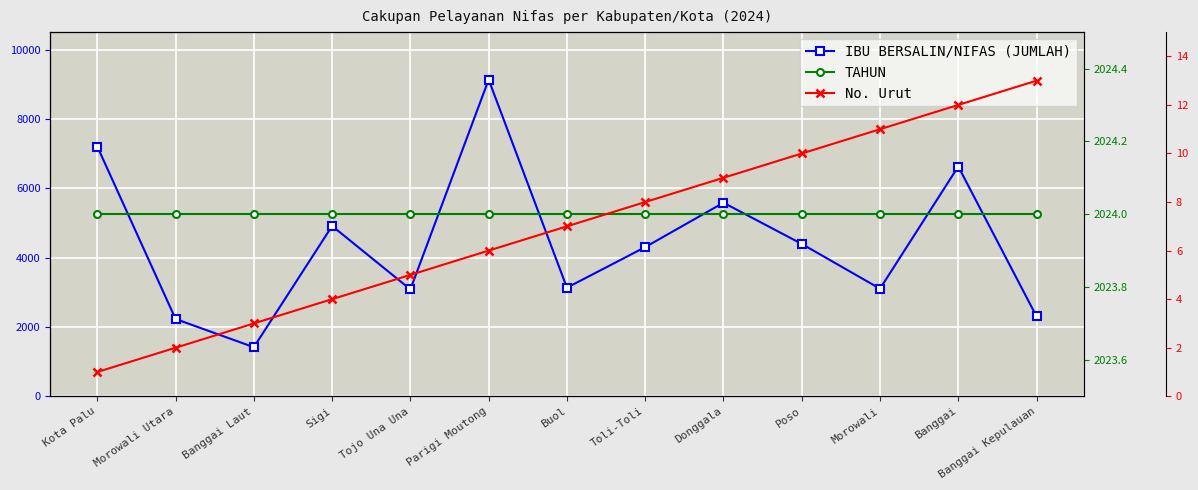

Reading left to right, transcribe all the data shown in this chart.

IBU BERSALIN/NIFAS (JUMLAH): Kota Palu=7202	Morowali Utara=2228	Banggai Laut=1415	Sigi=4911	Tojo Una Una=3082	Parigi Moutong=9132	Buol=3131	Toli-Toli=4301	Donggala=5582	Poso=4394	Morowali=3102	Banggai=6626	Banggai Kepulauan=2303
TAHUN: Kota Palu=2024	Morowali Utara=2024	Banggai Laut=2024	Sigi=2024	Tojo Una Una=2024	Parigi Moutong=2024	Buol=2024	Toli-Toli=2024	Donggala=2024	Poso=2024	Morowali=2024	Banggai=2024	Banggai Kepulauan=2024
No. Urut: Kota Palu=1	Morowali Utara=2	Banggai Laut=3	Sigi=4	Tojo Una Una=5	Parigi Moutong=6	Buol=7	Toli-Toli=8	Donggala=9	Poso=10	Morowali=11	Banggai=12	Banggai Kepulauan=13